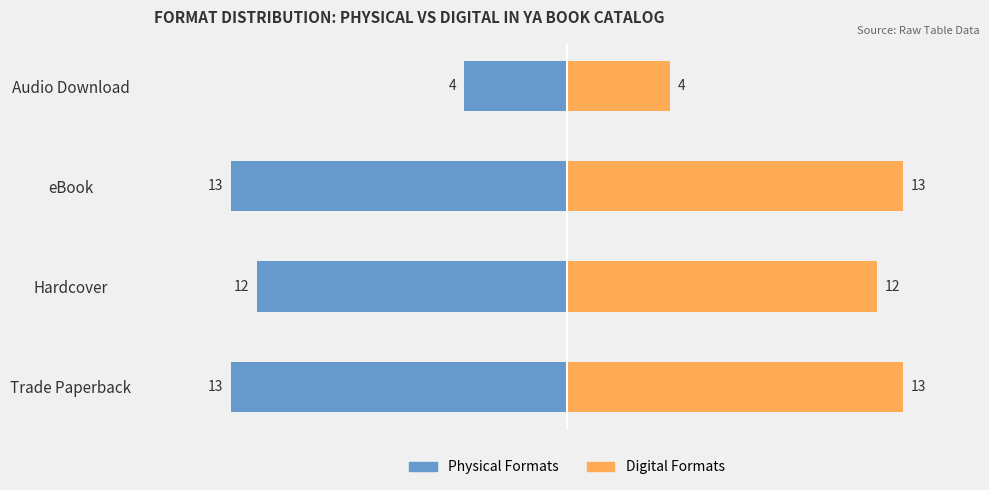

Are the bars horizontal?

Yes